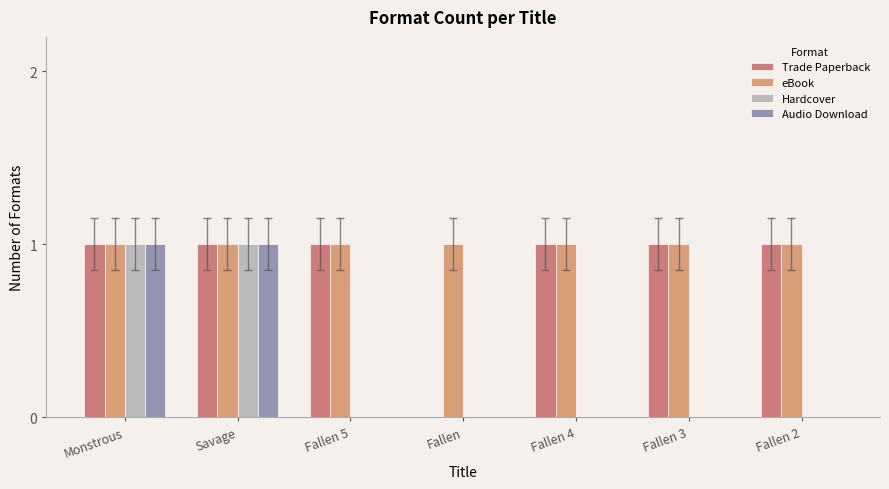

Which series changed the most between Savage and Fallen?

Trade Paperback